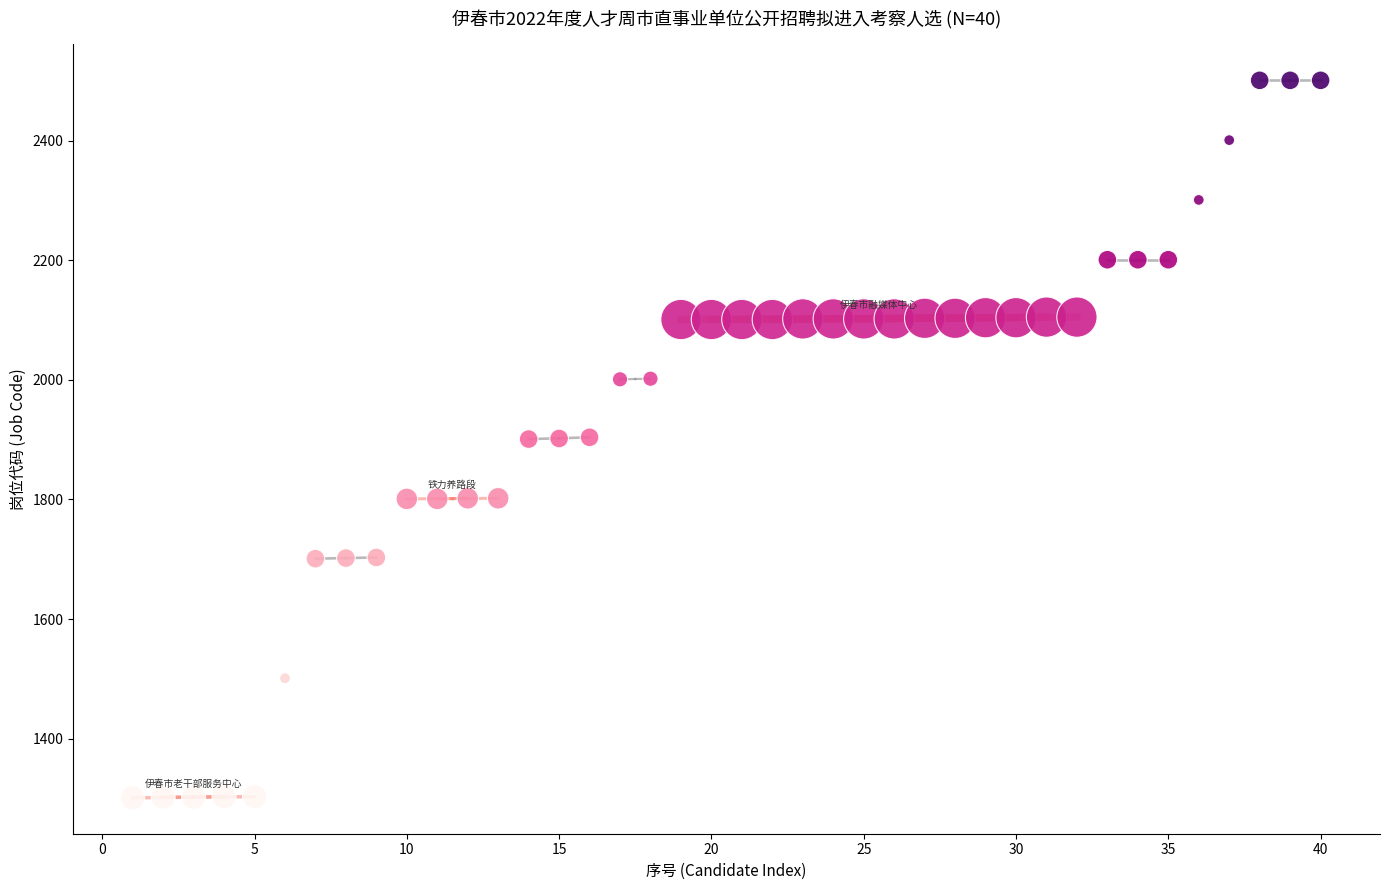

What is the range of Y values (max minus min)?

1200